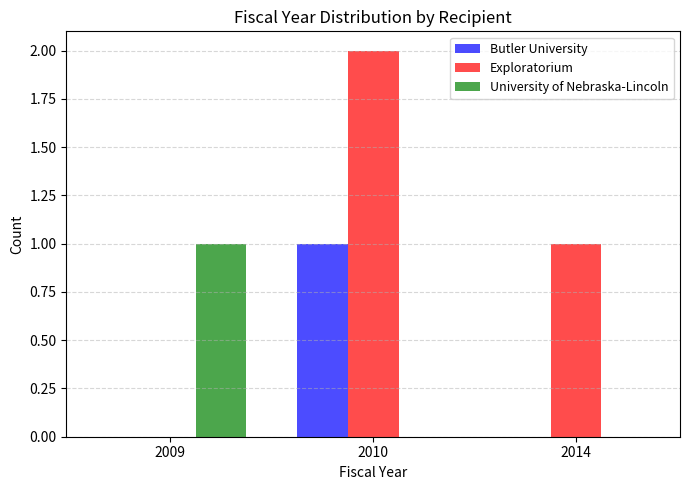

Which series has the largest range (max minus min)?

Exploratorium